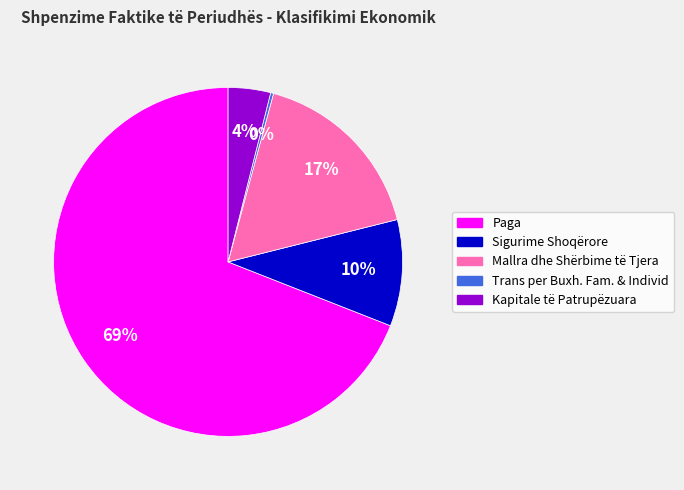

Combined, do Paga and Sigurime Shoqërore account for over 50%?

Yes